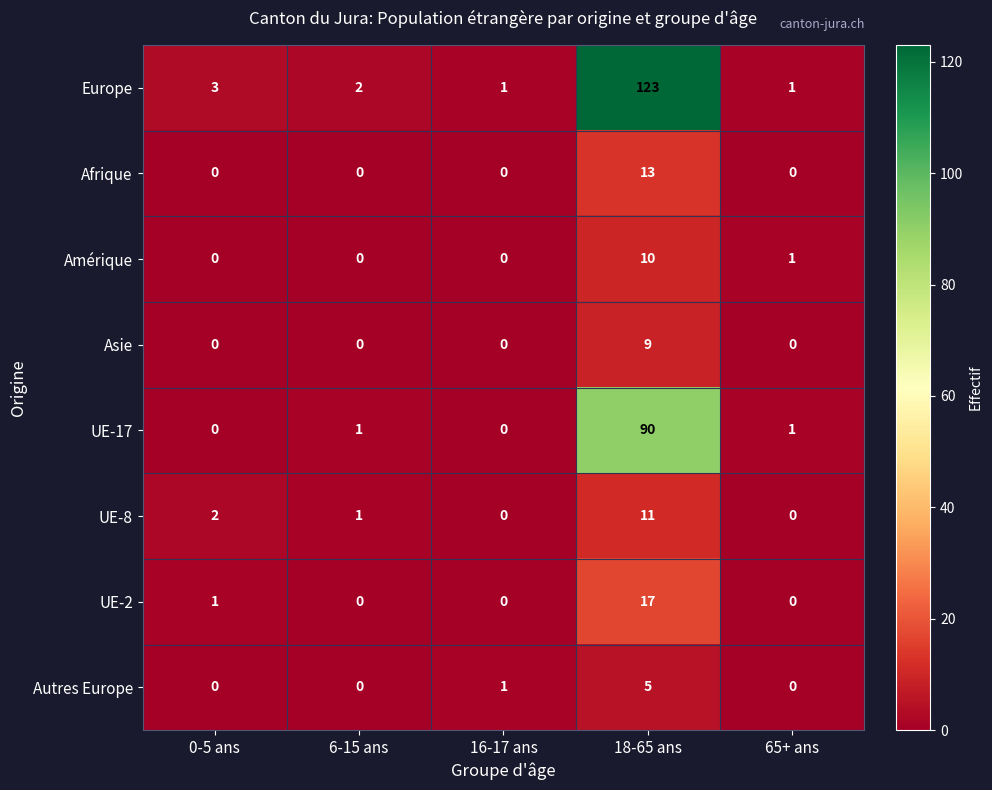

Which series has the largest total across all categories?

Europe